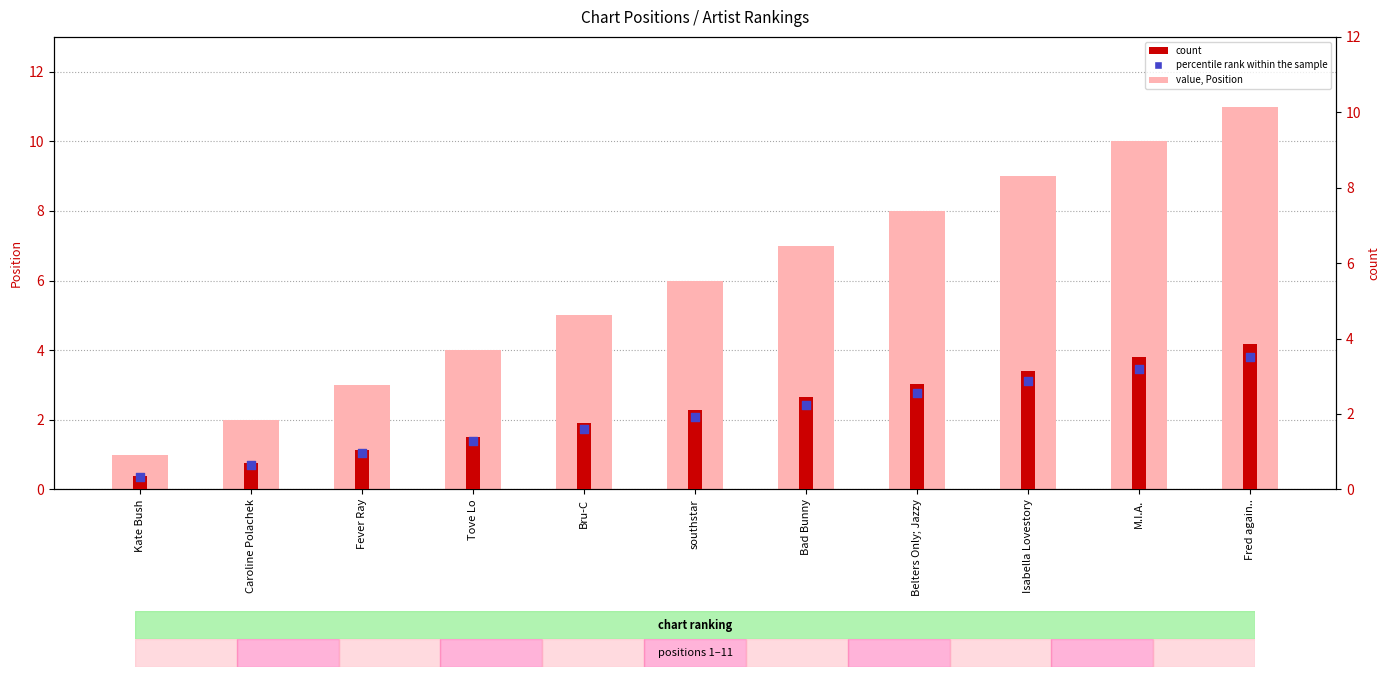

What are all the series names shown in the legend?

Position, count, percentile rank within the sample